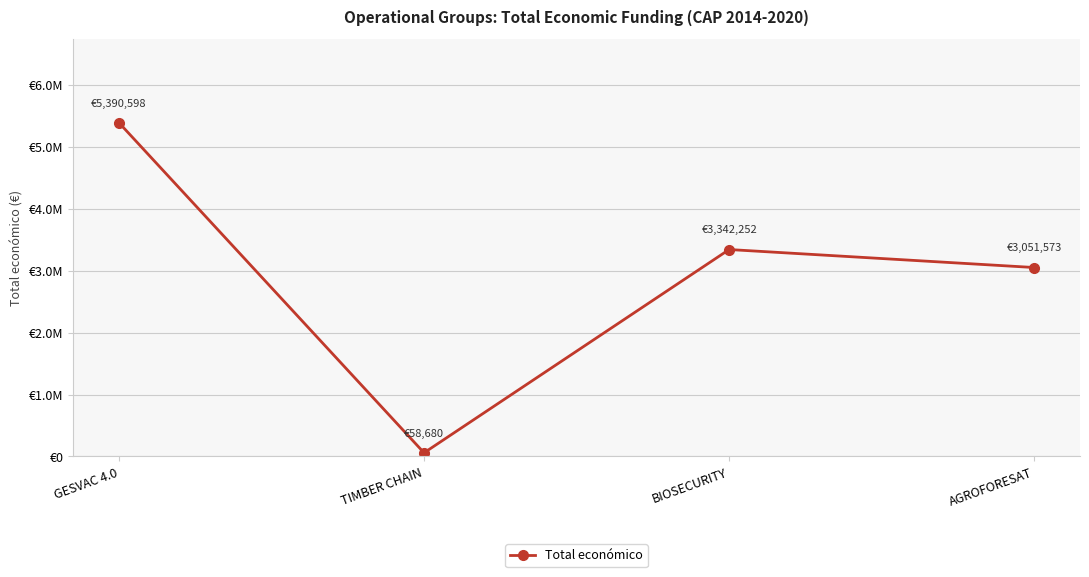

Reading right to left, transcribe all the data shown in this chart.

3051573	3342252	58680	5390598